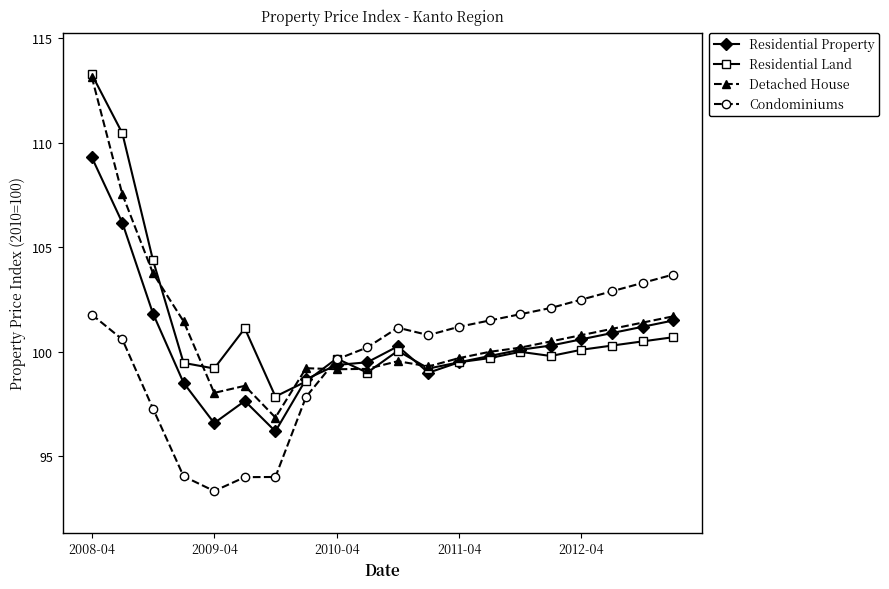

Does the chart display data point markers on the line(s)?

Yes